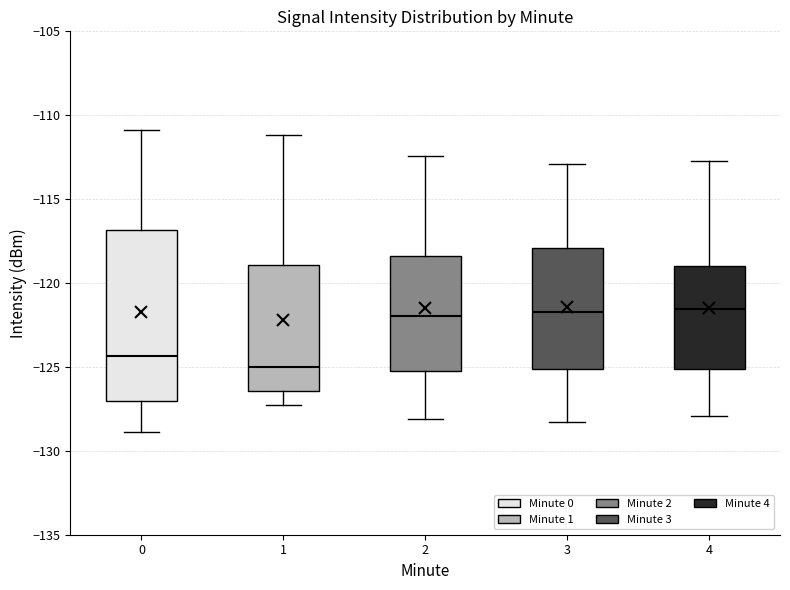

Which box has the lowest median line?

1